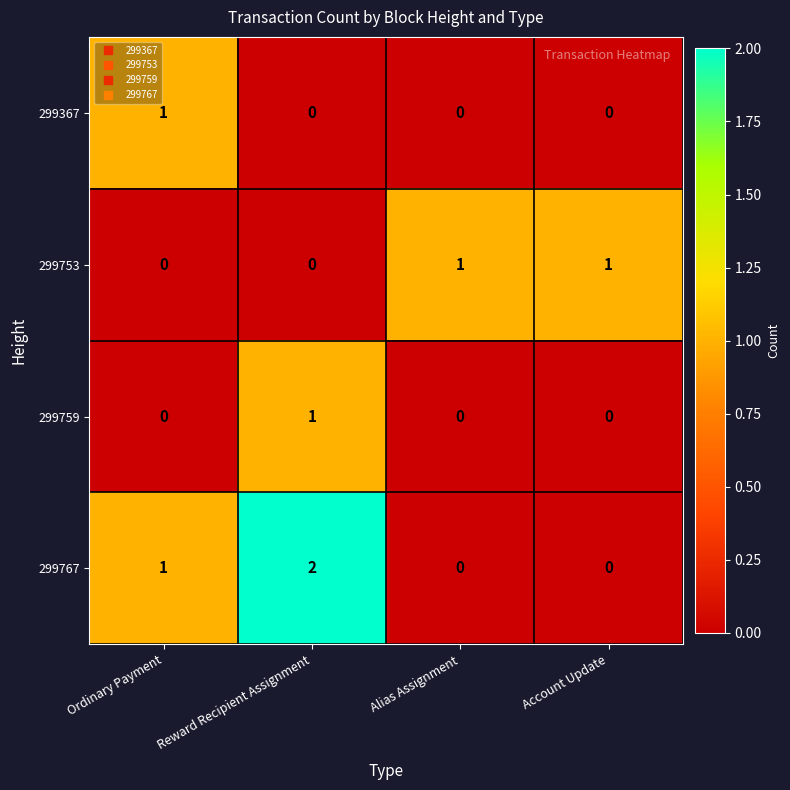

Which series has the largest total across all categories?

299767